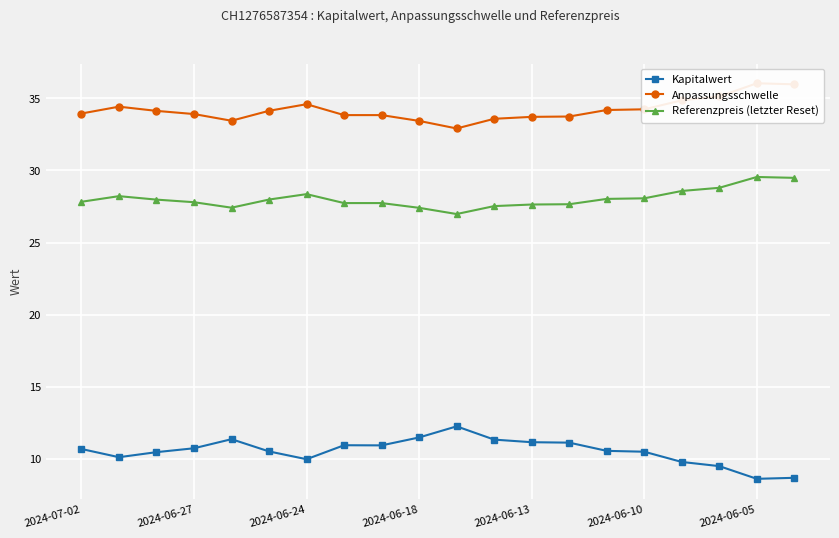

True or false: Anpassungsschwelle has more than 1 interior local peaks.

True